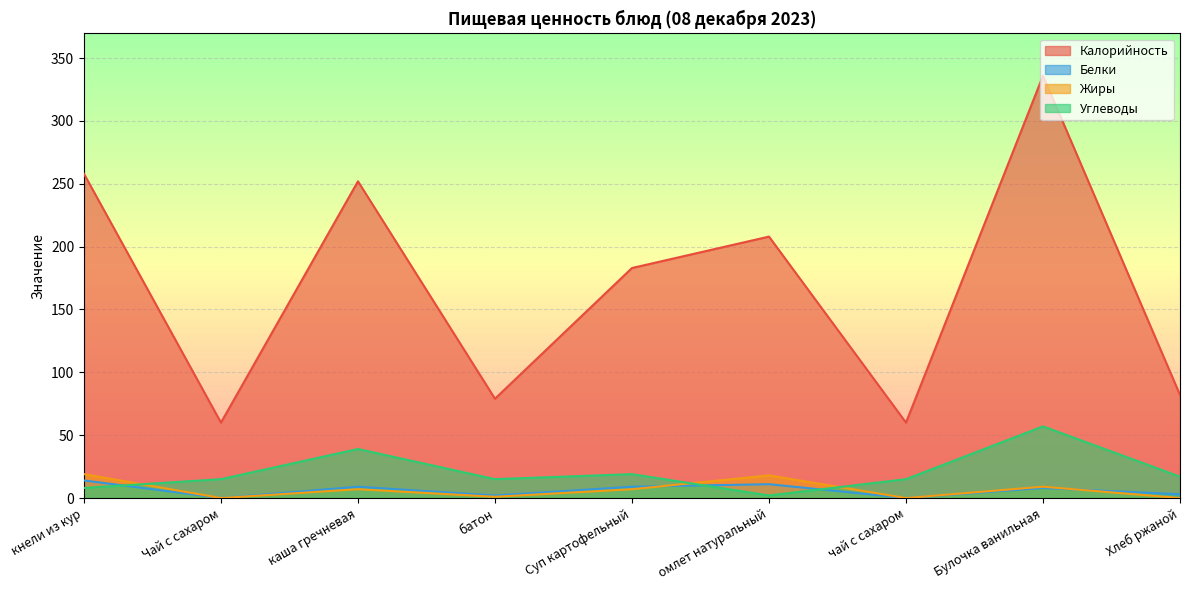

Which series has the largest total across all categories?

Калорийность